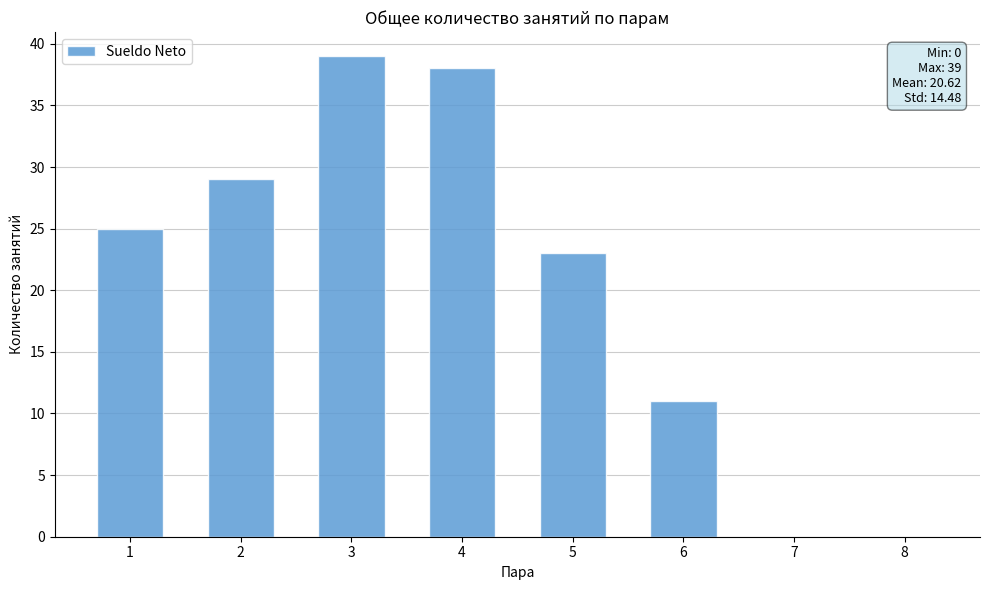

Which has a higher value, 4 or 7?

4